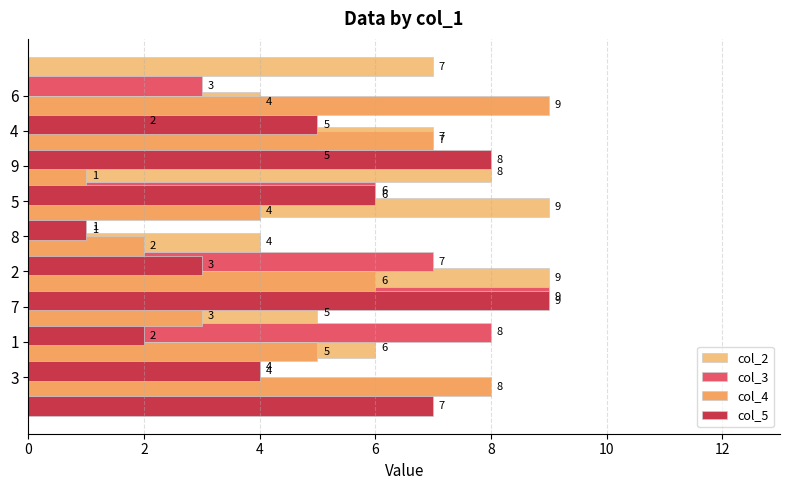

At which category is the sum across all series the highest?

6